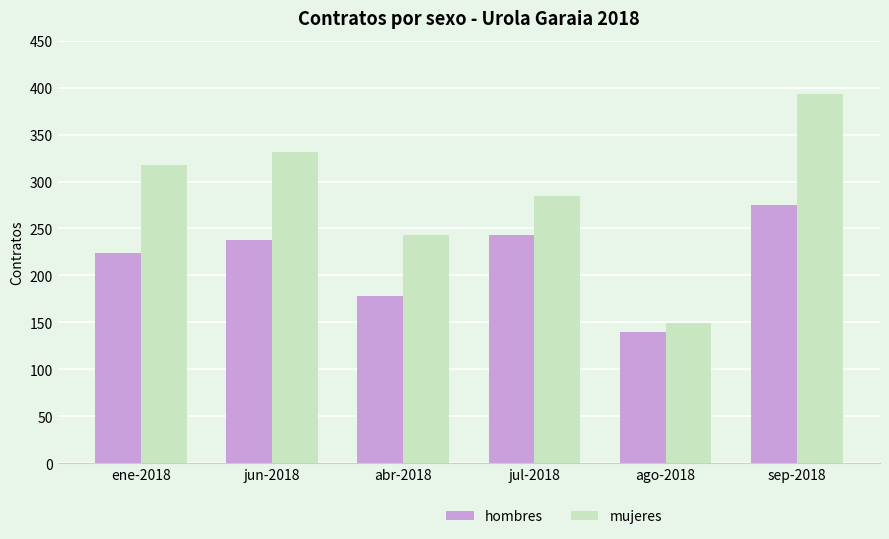

Does the chart contain stacked bars?

No